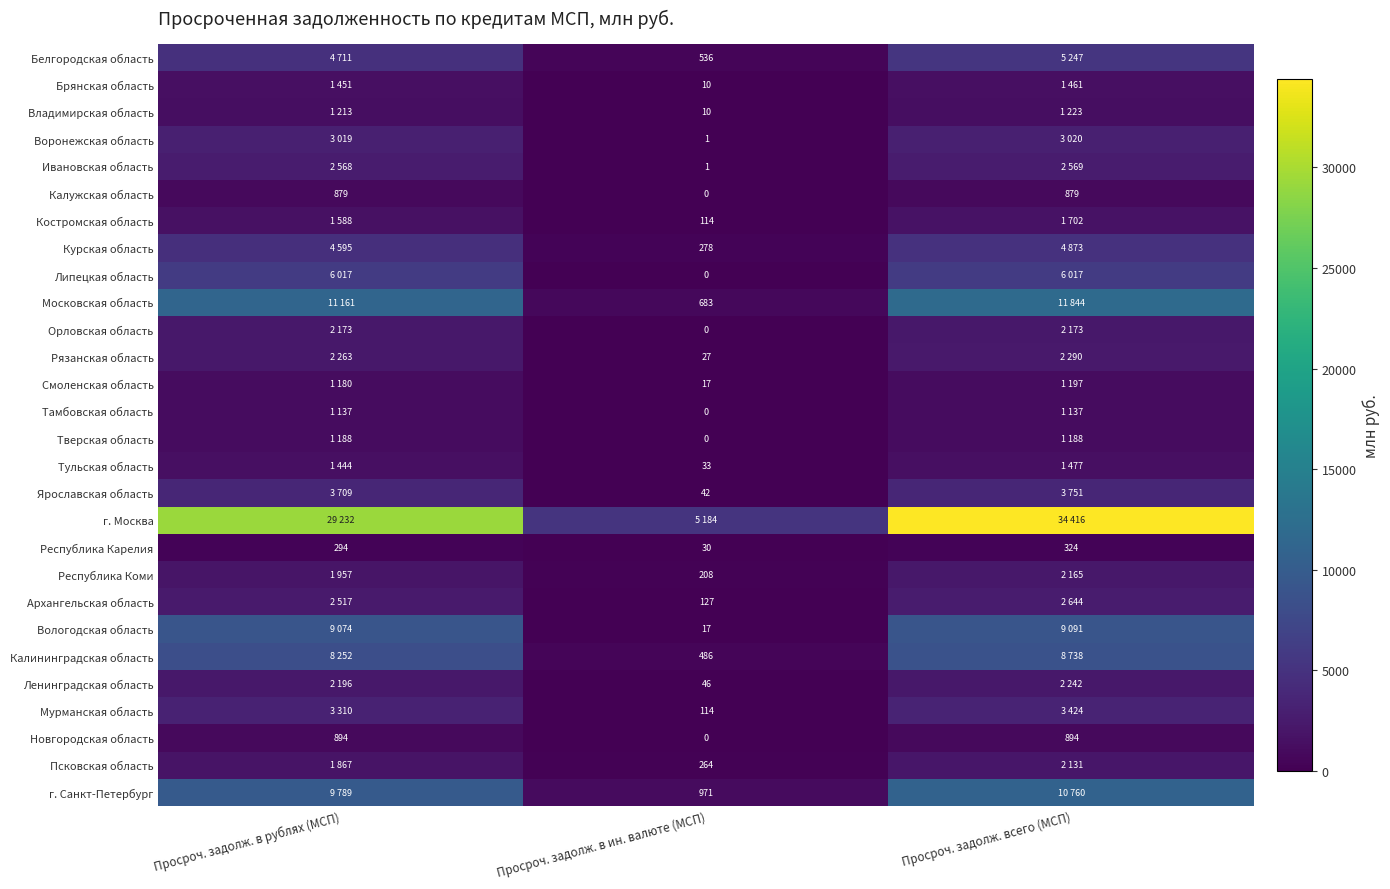

Is it true that Республика Карелия equals 54 at Просроч. задолж. в ин. валюте (МСП)?

False